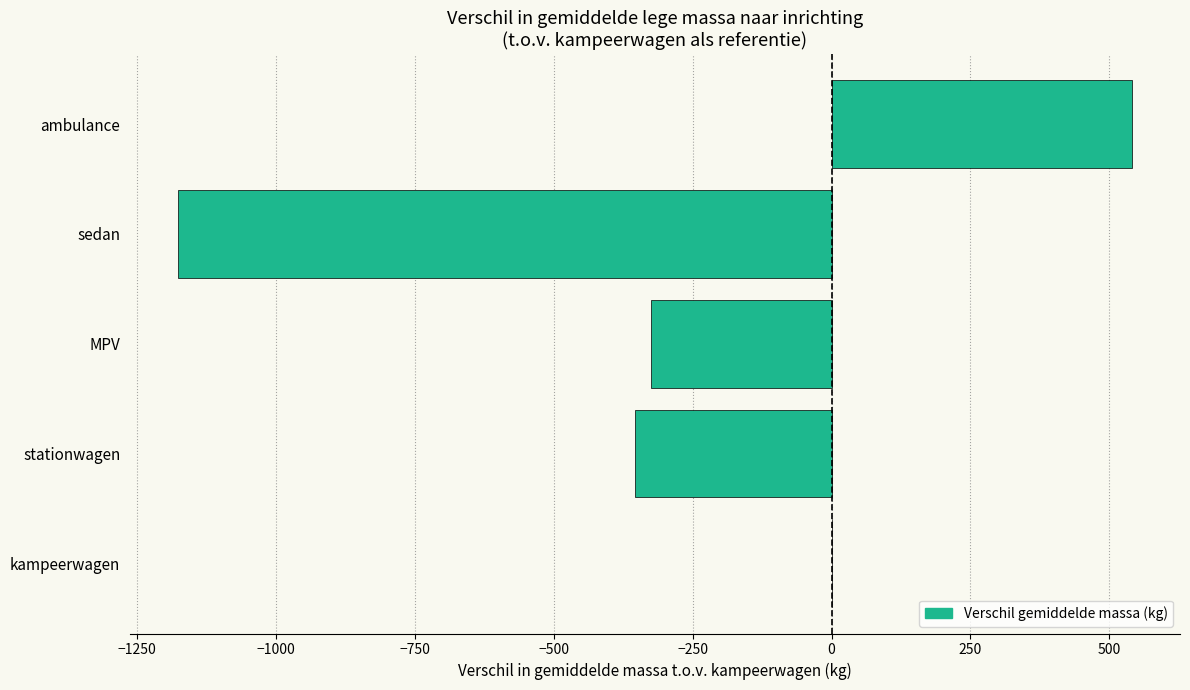

Reading top to bottom, transcribe all the data shown in this chart.

ambulance=541	sedan=-1176	MPV=-325	stationwagen=-353	kampeerwagen=0